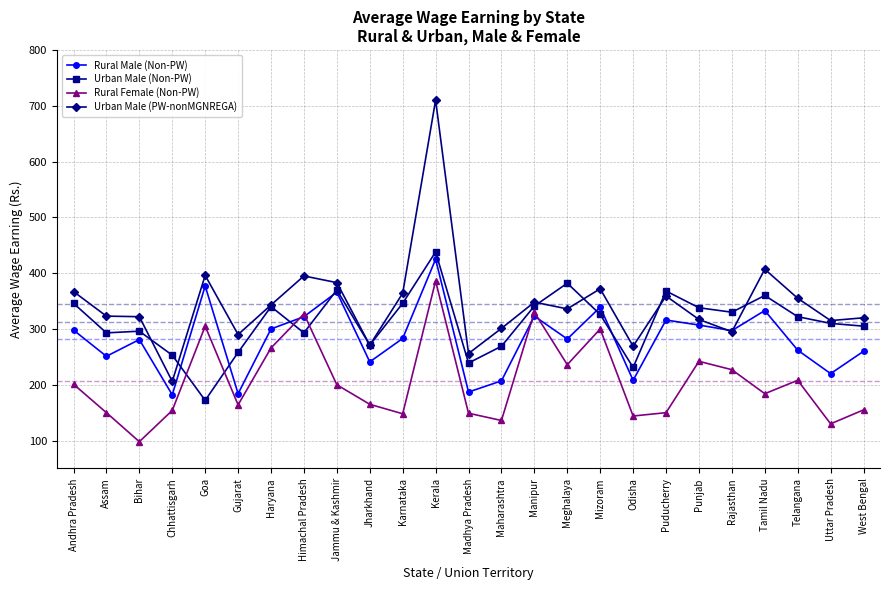

What are all the series names shown in the legend?

Rural Male (Non-PW), Urban Male (Non-PW), Rural Female (Non-PW), Urban Male (PW-nonMGNREGA)